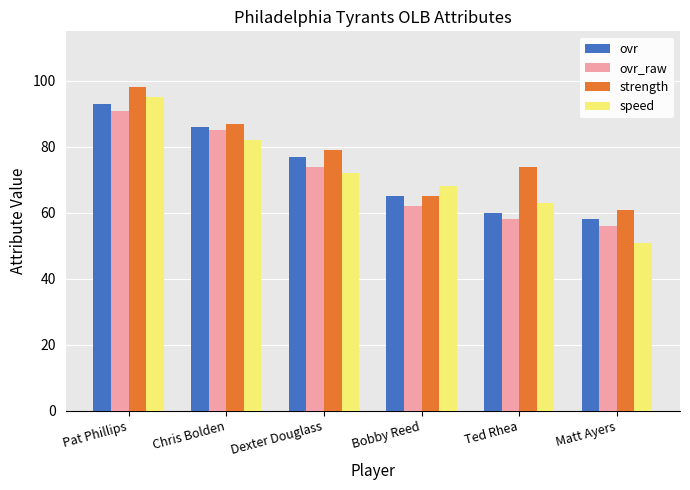

At which category is the sum across all series the highest?

Pat Phillips